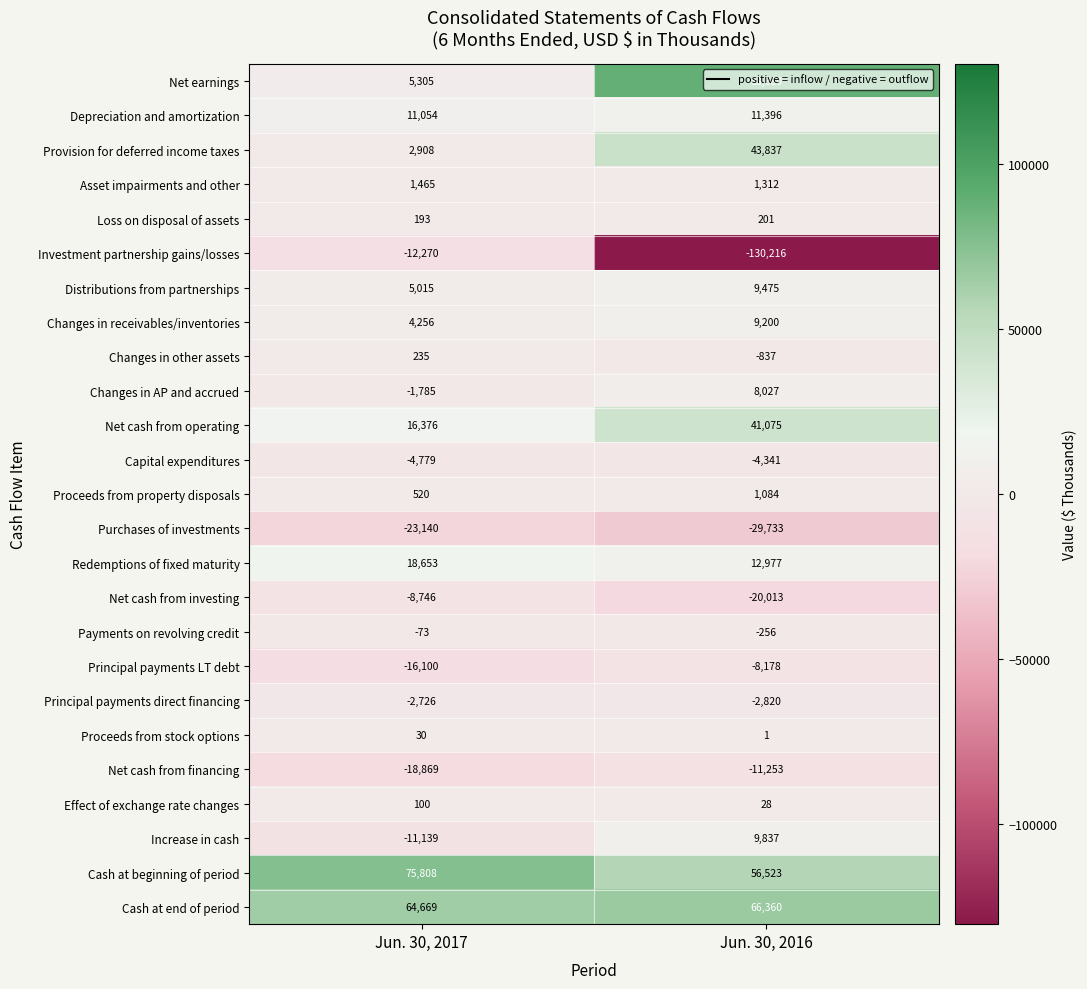

List the labels in order of Redemptions of fixed maturity value, largest first.

Jun. 30, 2017, Jun. 30, 2016